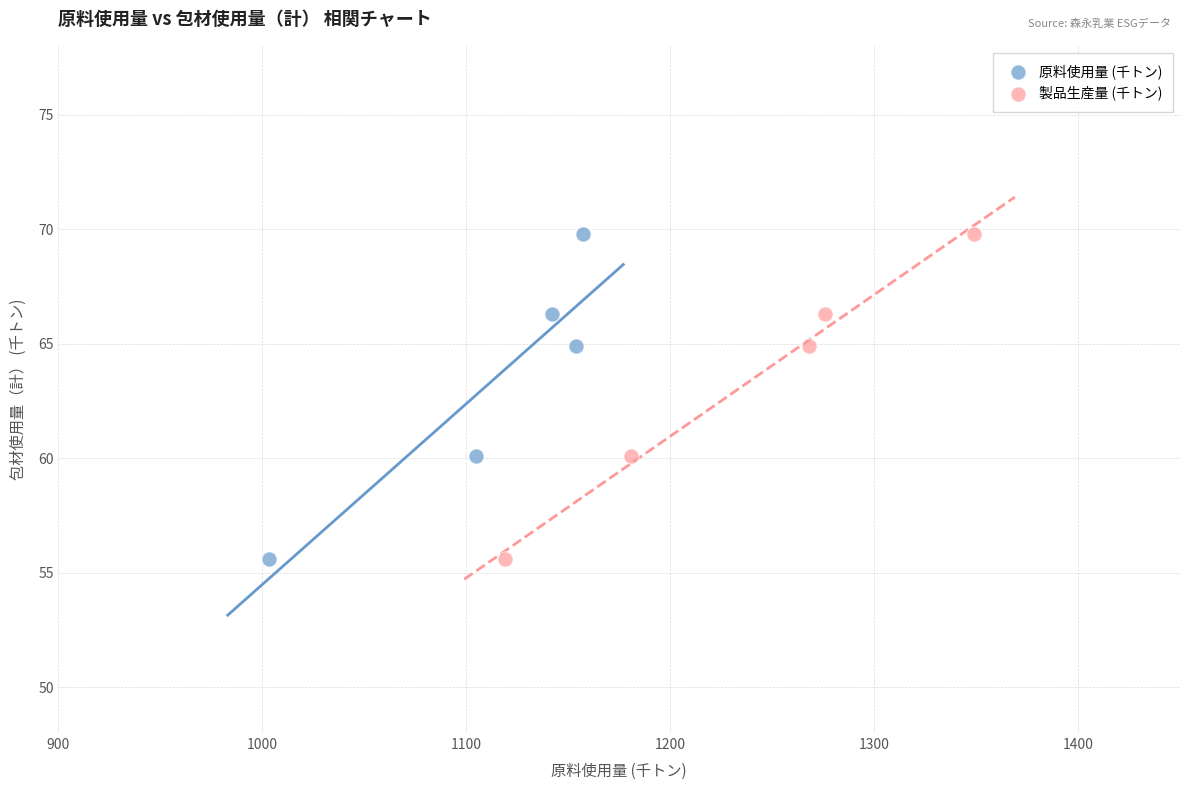

What are all the series names shown in the legend?

原料使用量 (千トン), 製品生産量 (千トン)